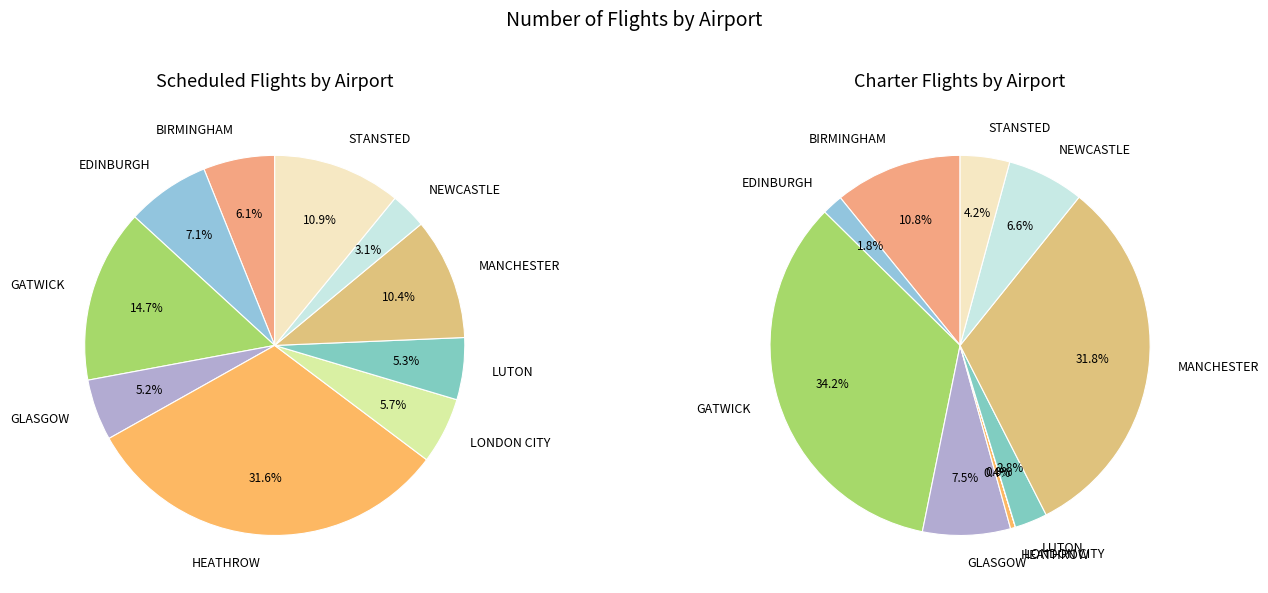

What percentage is the scheduled slice, to the nearest percent?

11%